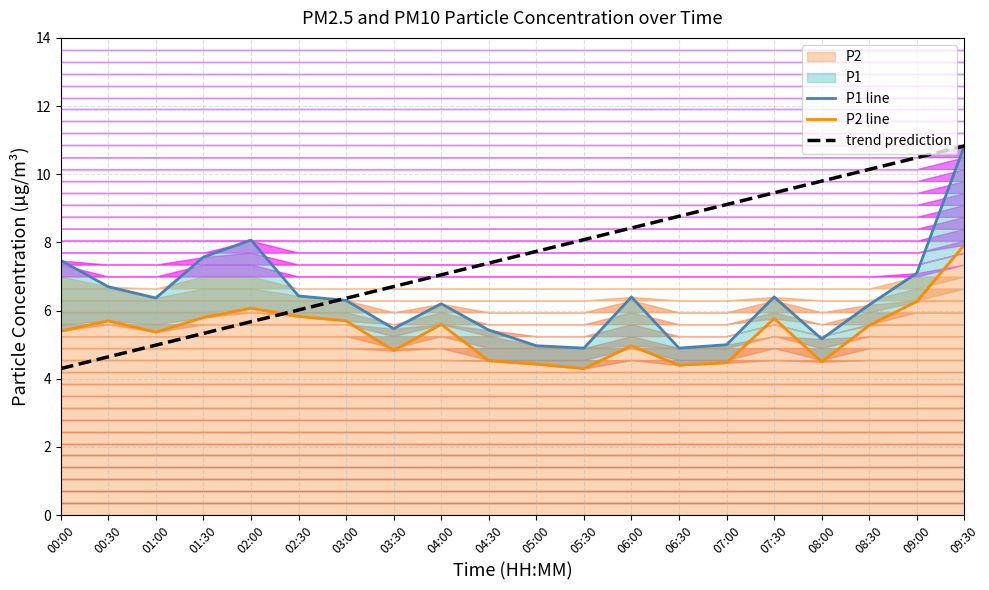

Which category has the lowest value across all series?

05:30